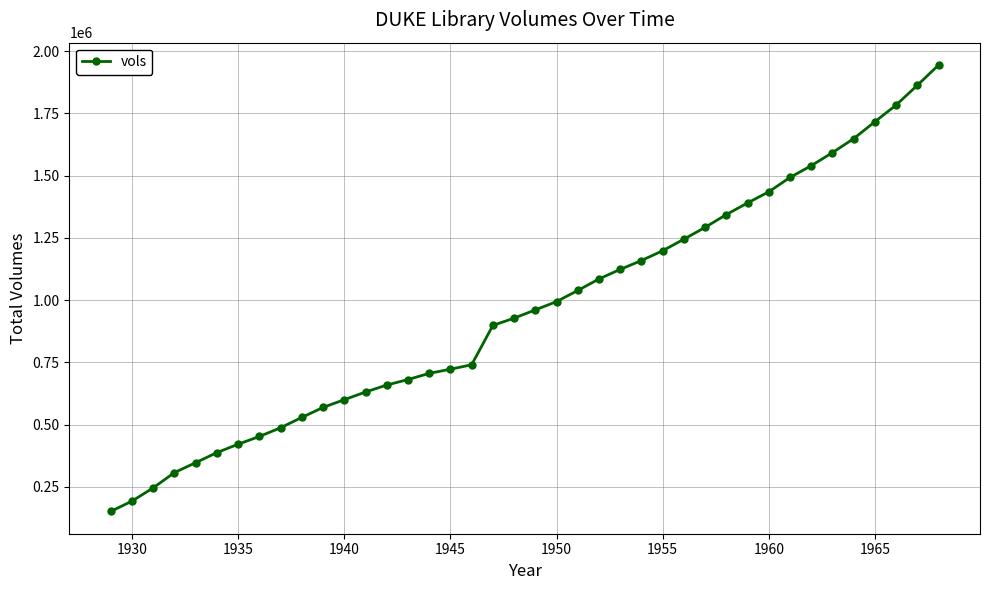

Does the chart display data point markers on the line(s)?

Yes